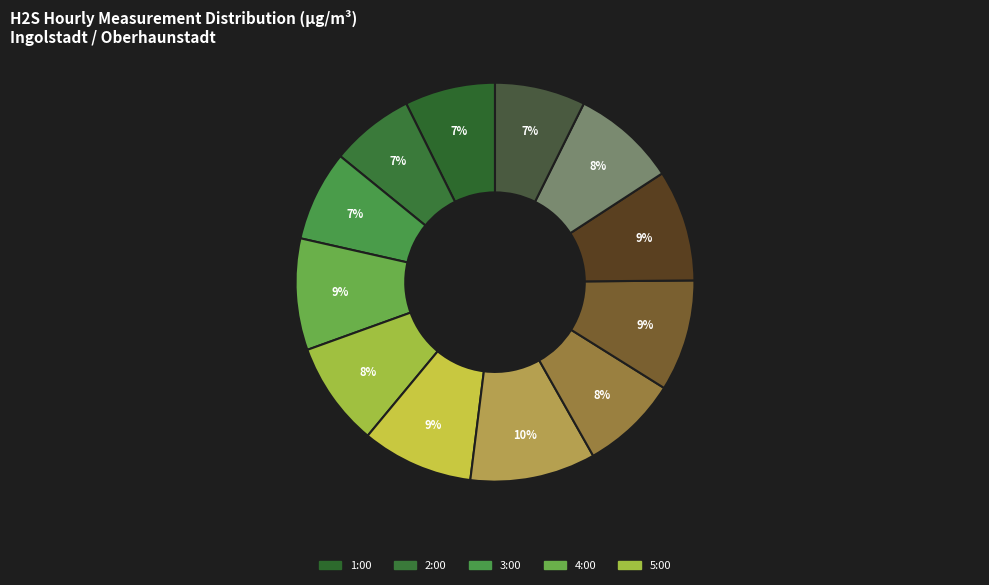

Count the number of slices in the pie.

12